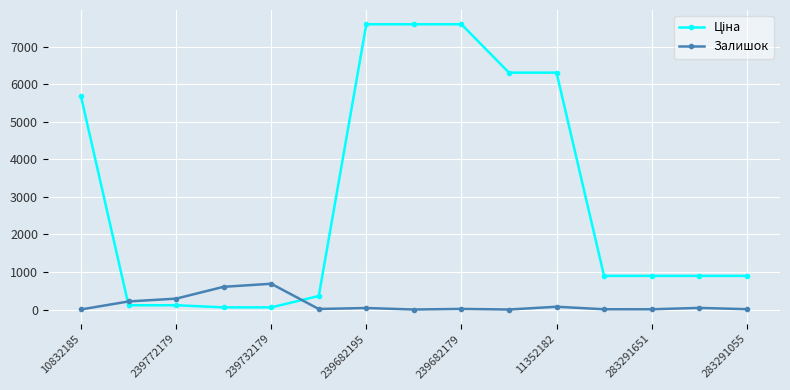

What is the sum of all Залишок values?

2007.0